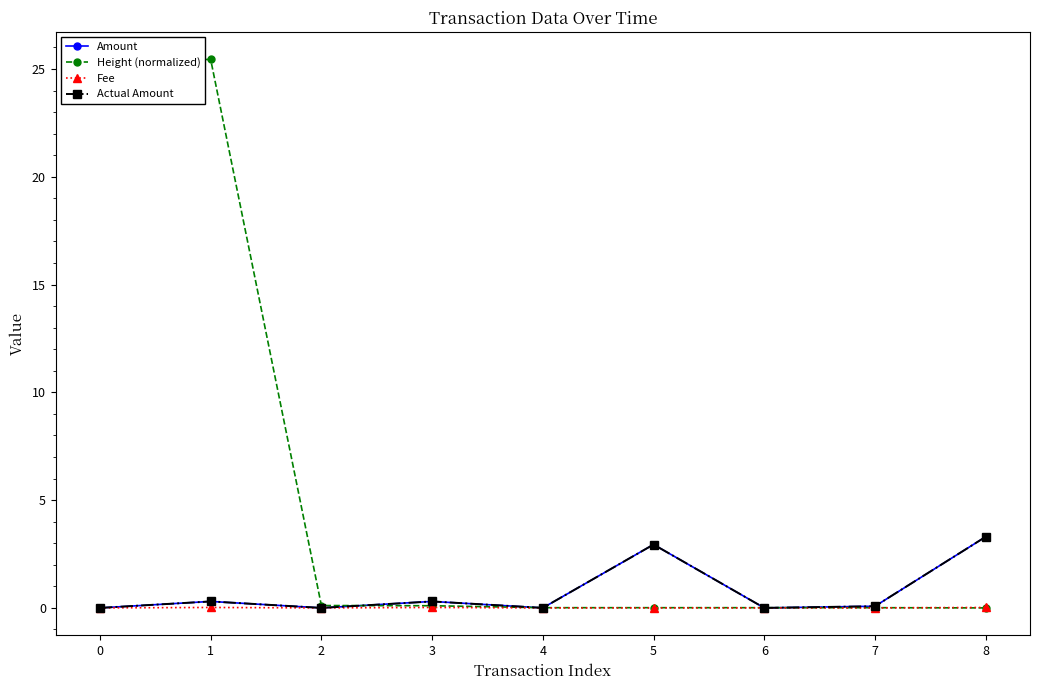

At how many categories does at least one series exceed 23?

2